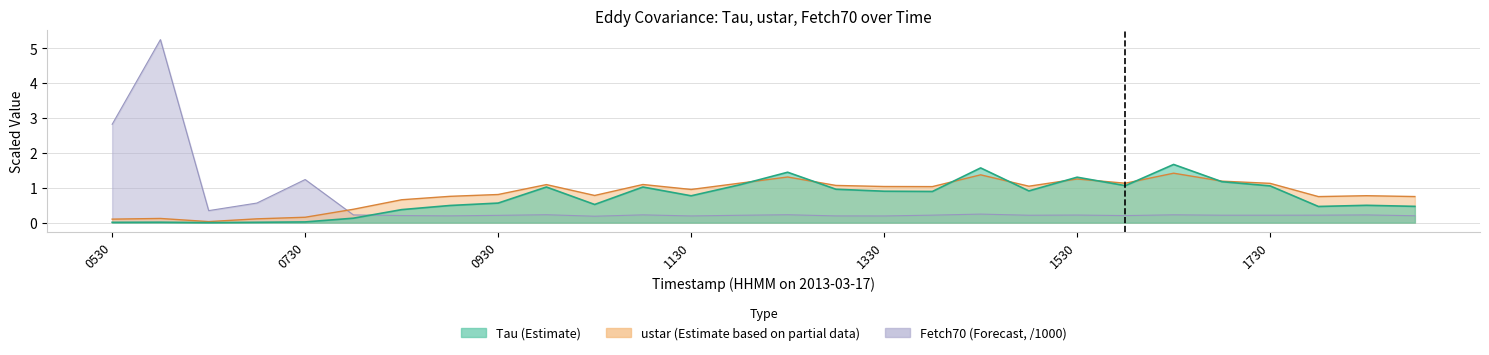

What is the maximum value for ustar (Estimate based on partial data)?

1.4